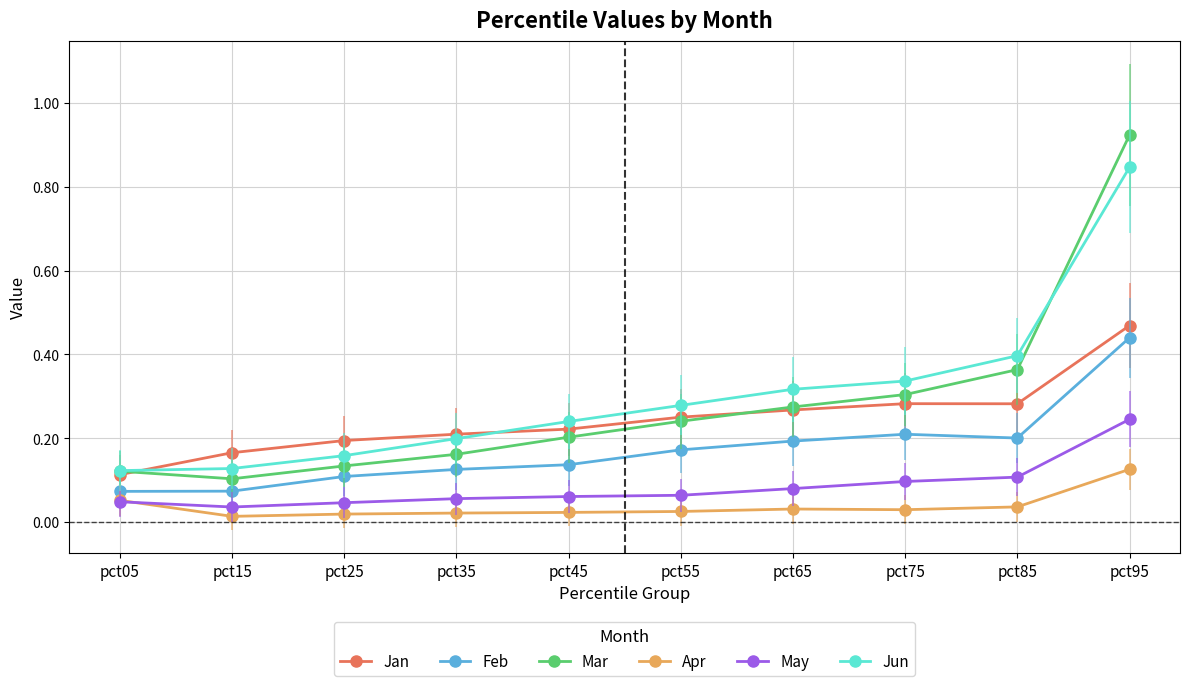

What is the lowest value of the Jan series?

0.1